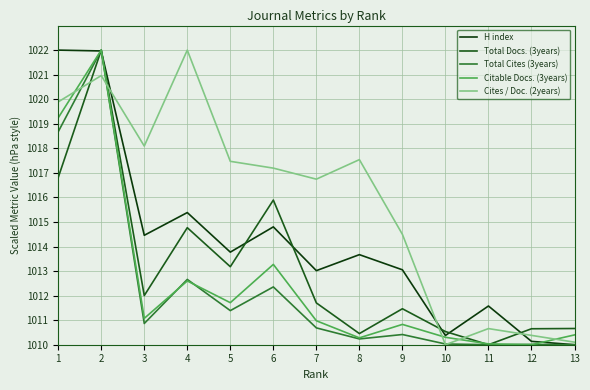

Is this an area chart (filled region under the line)?

No